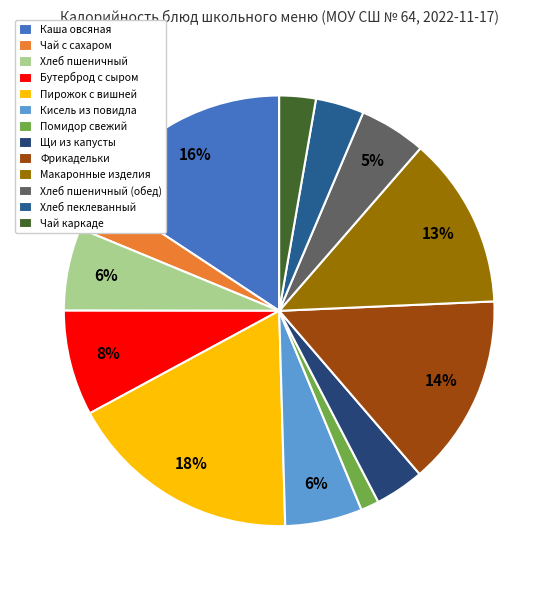

Combined, what portion of the pie is Щи из капусты and Хлеб пшеничный?

9.9%